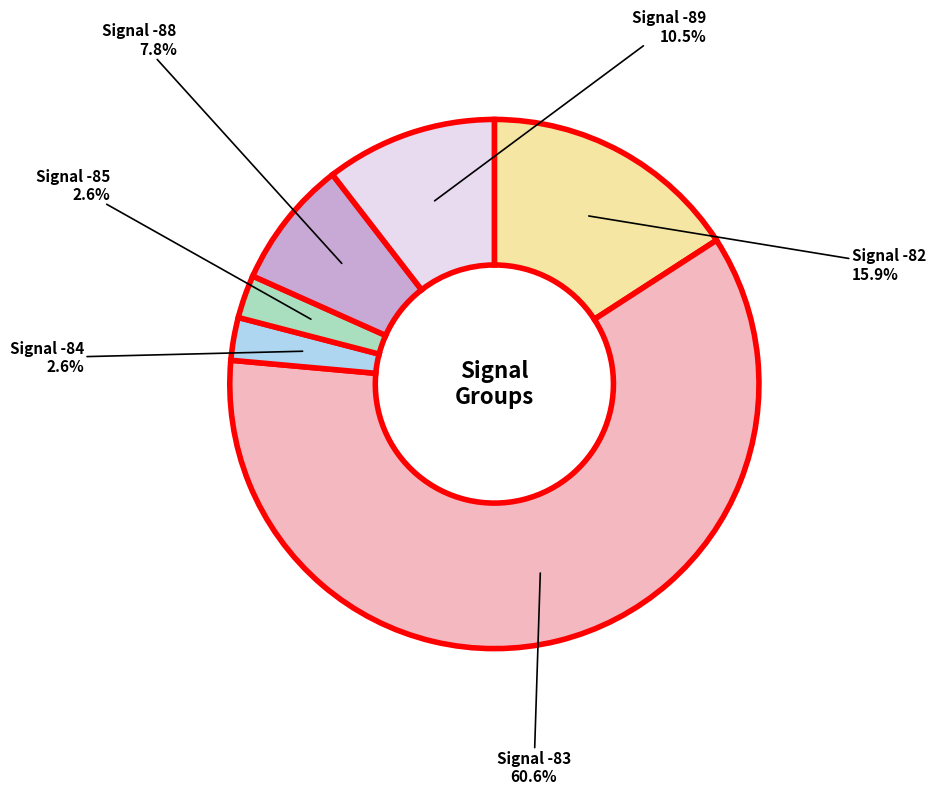

Is there any slice that represents more than half of the pie?

Yes